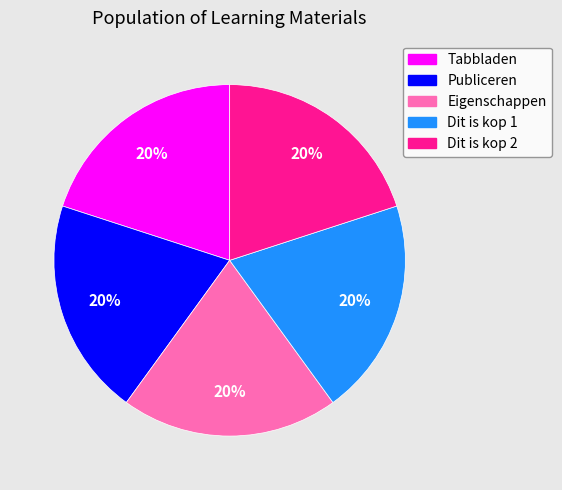

To the nearest percent, what portion does Dit is kop 2 represent?

20%